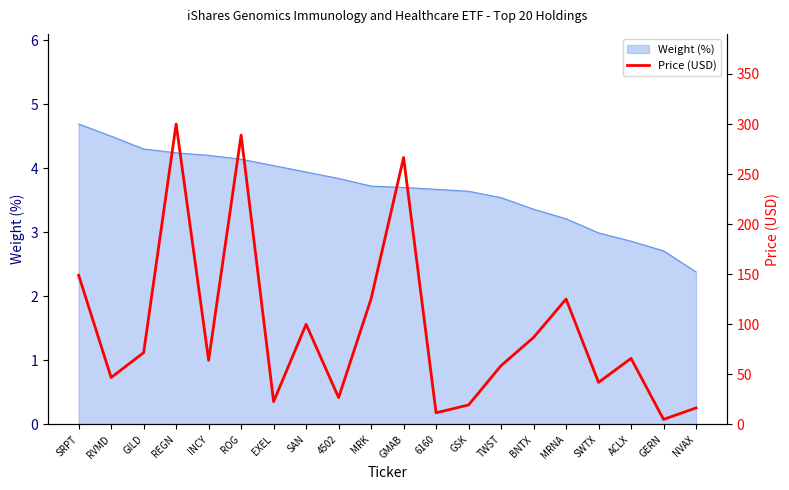

What is the lowest value of the Weight (%) series?

2.4